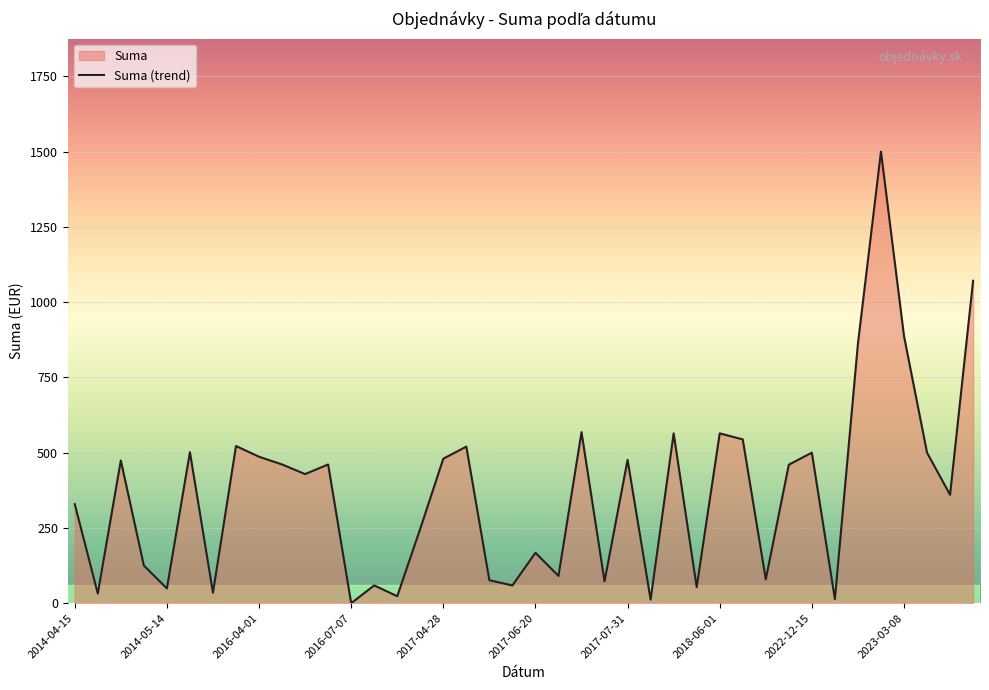

How many values exceed 460?

19